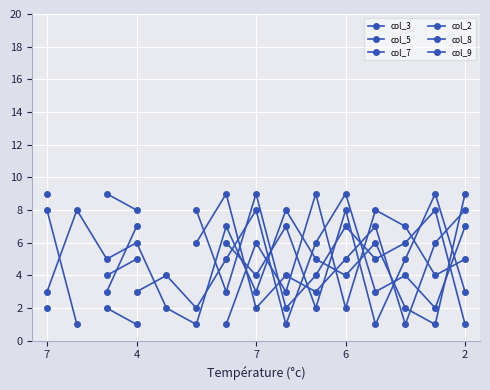

At how many categories does at least one series exceed 3?

15